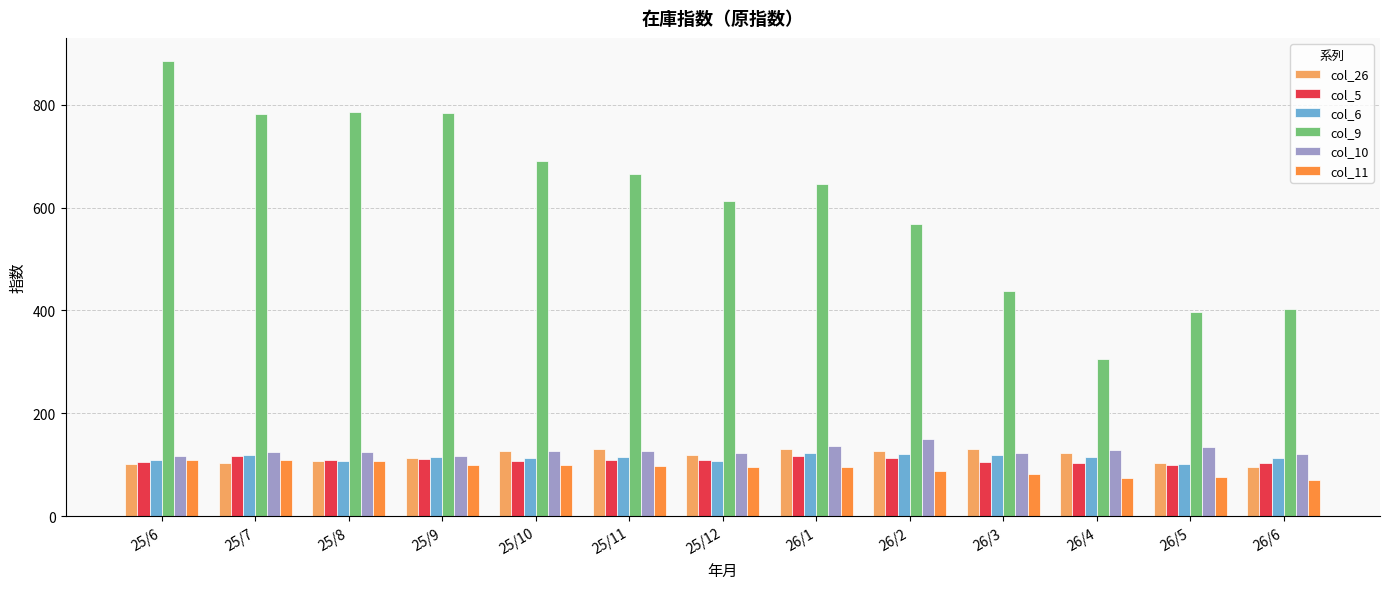

What is the highest value of the col_6 series?

122.5